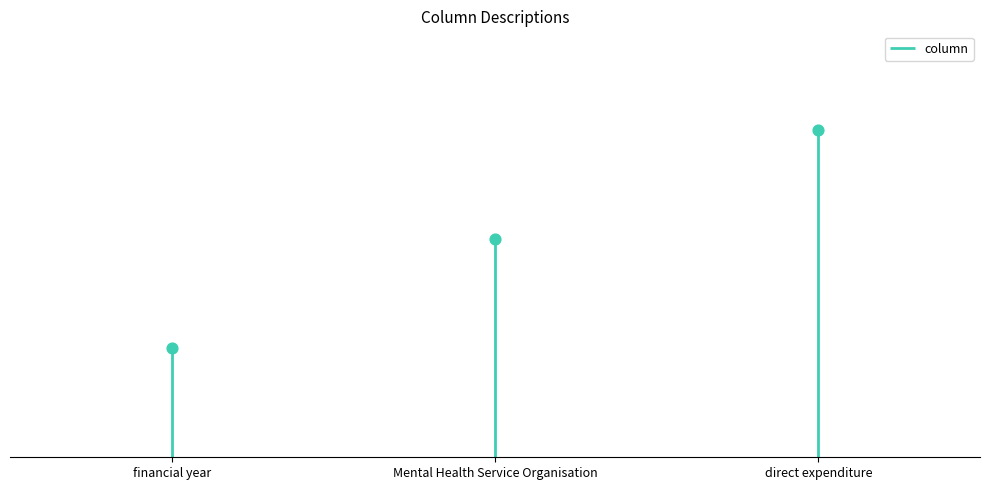

What is the ratio of the value at Mental Health Service Organisation to the value at financial year?

2.0